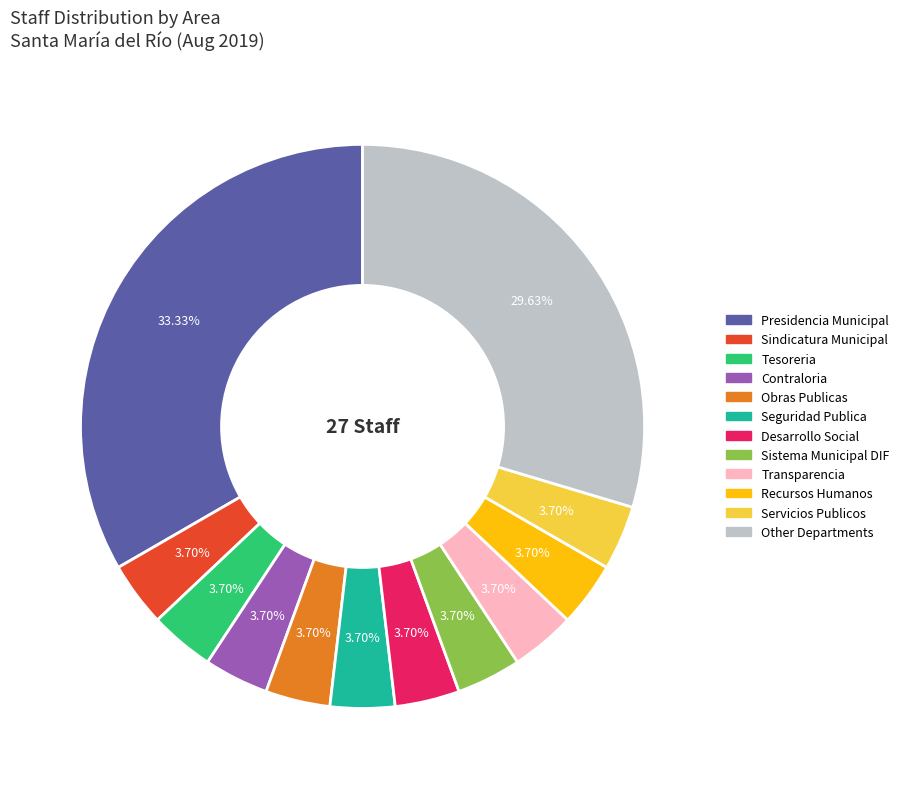

Does any single category account for the majority?

No